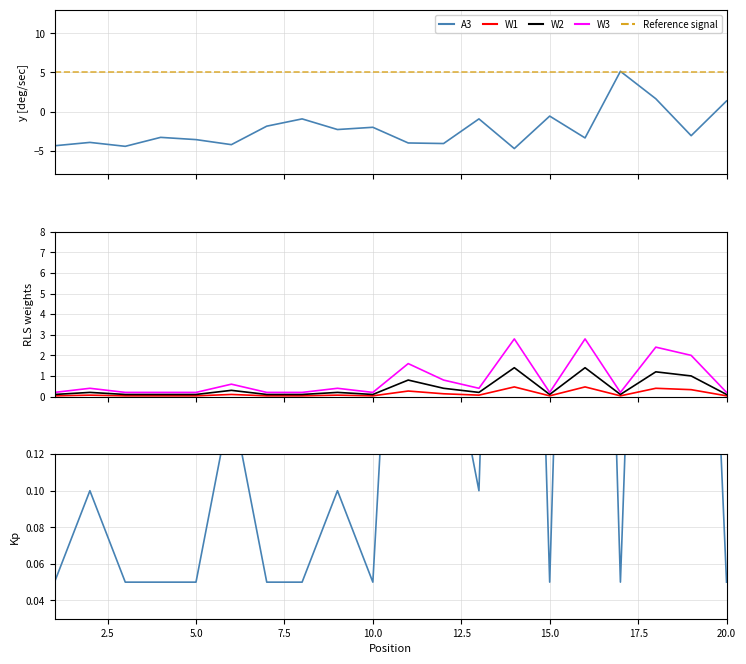

Which category has the highest value in the Peak Position series?

14